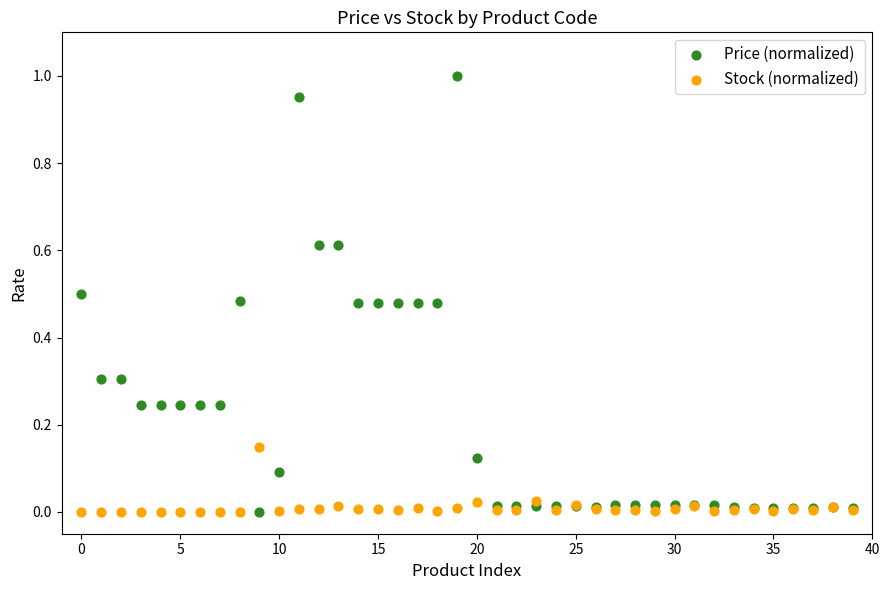

Which series has the largest Y range (max minus min)?

Price (normalized)